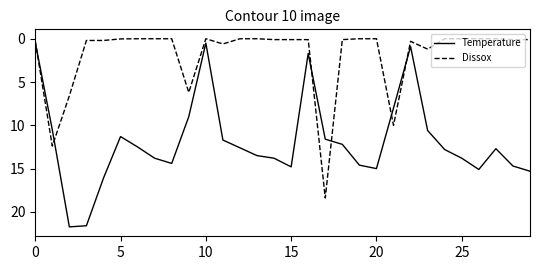

Does the chart have visible grid lines?

No